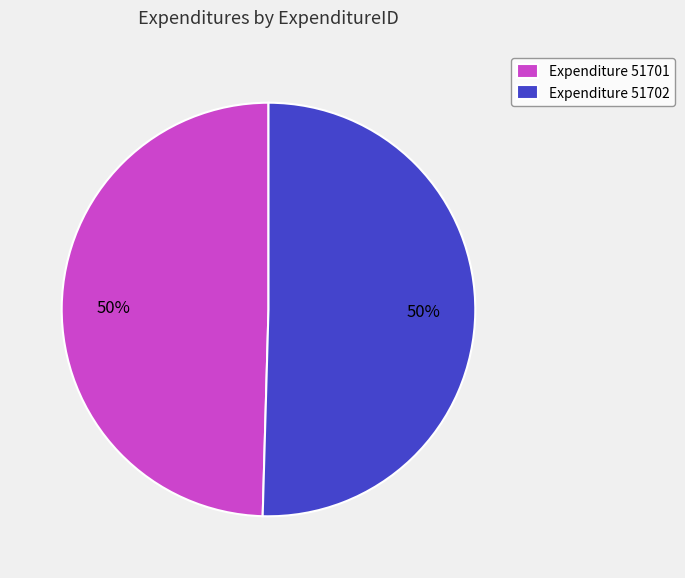

How many segments does this pie chart have?

2